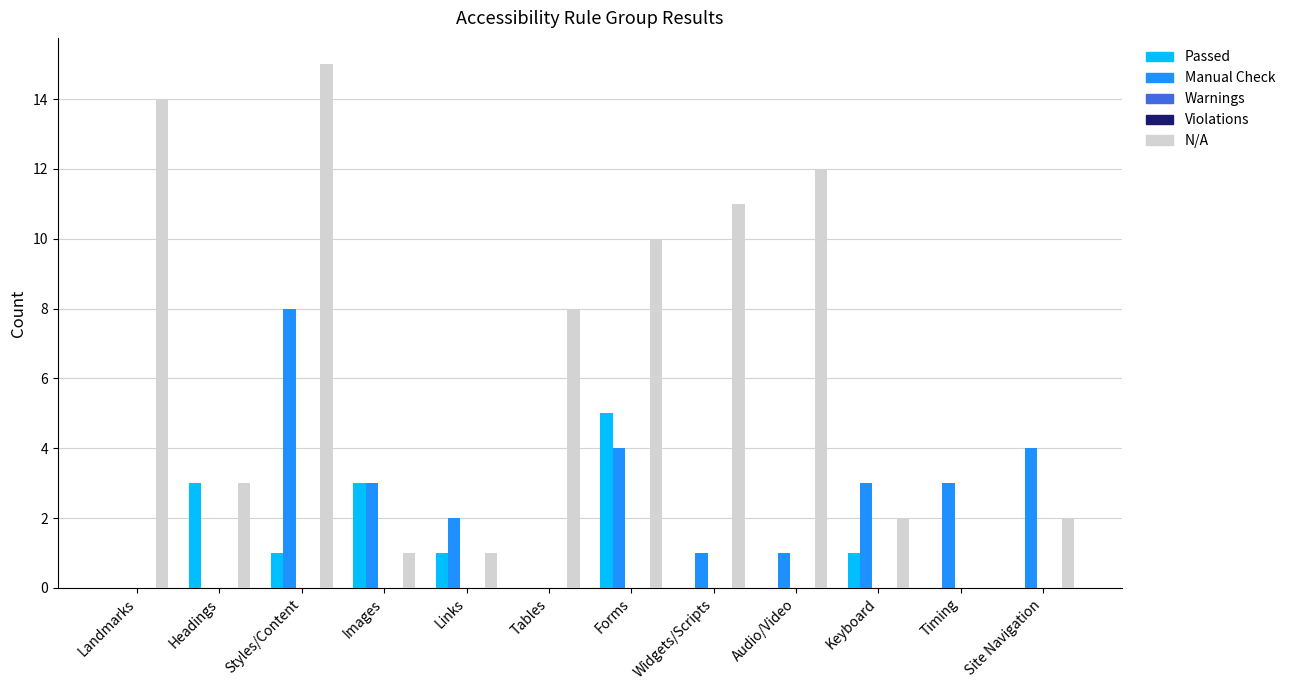

What is the sum of the Passed values at Links and Keyboard?

2